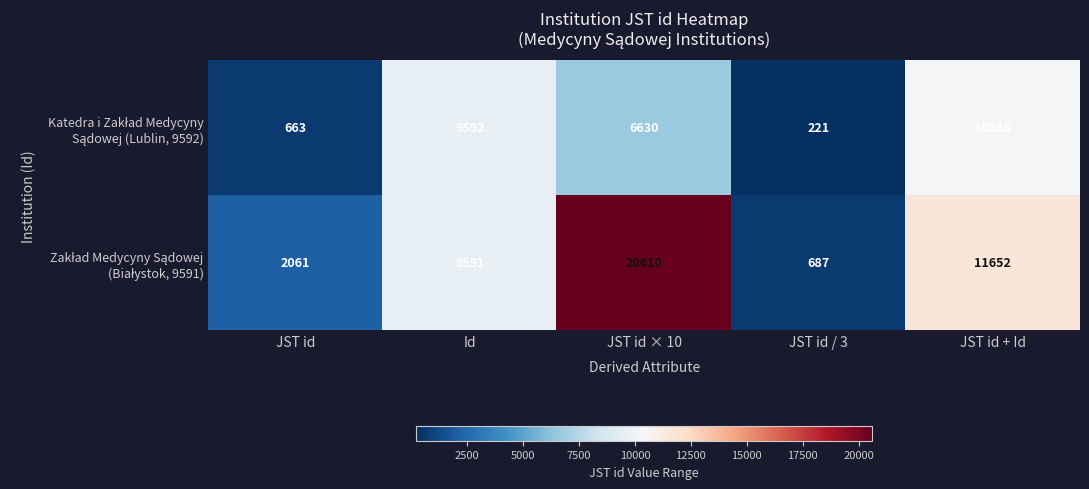

What is the difference between the highest and lowest values at JST id + Id?

1397